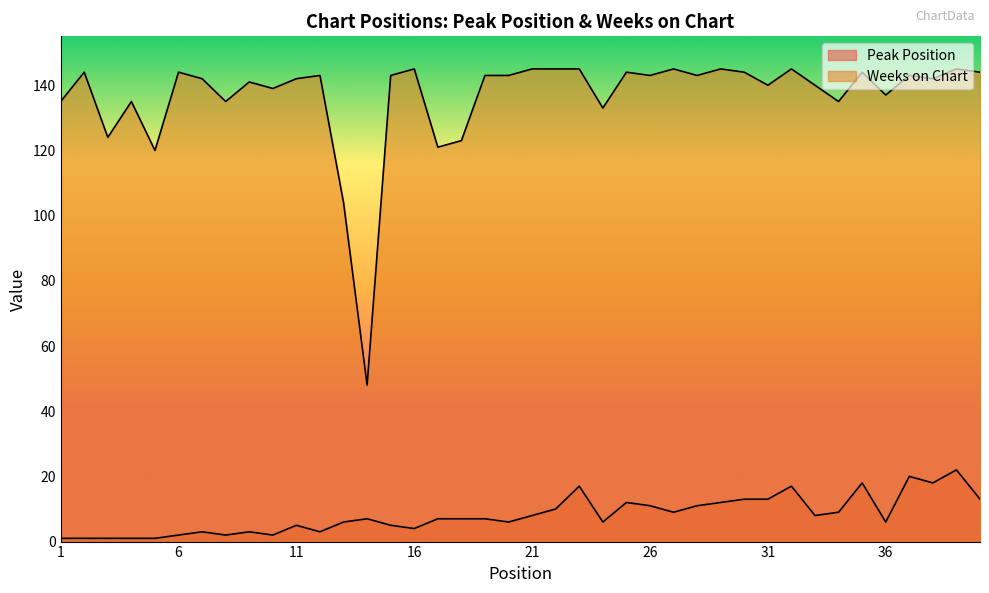

True or false: Weeks on Chart and Peak Position intersect in this chart.

False